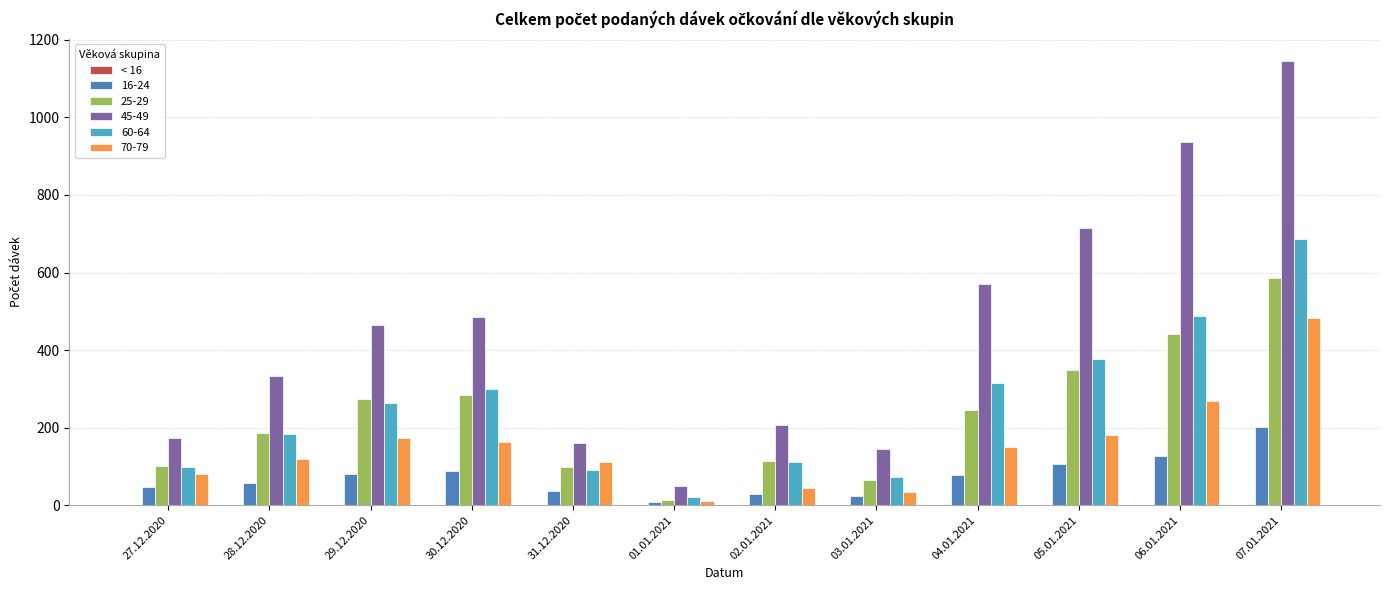

What is the sum of all 25-29 values?

2757